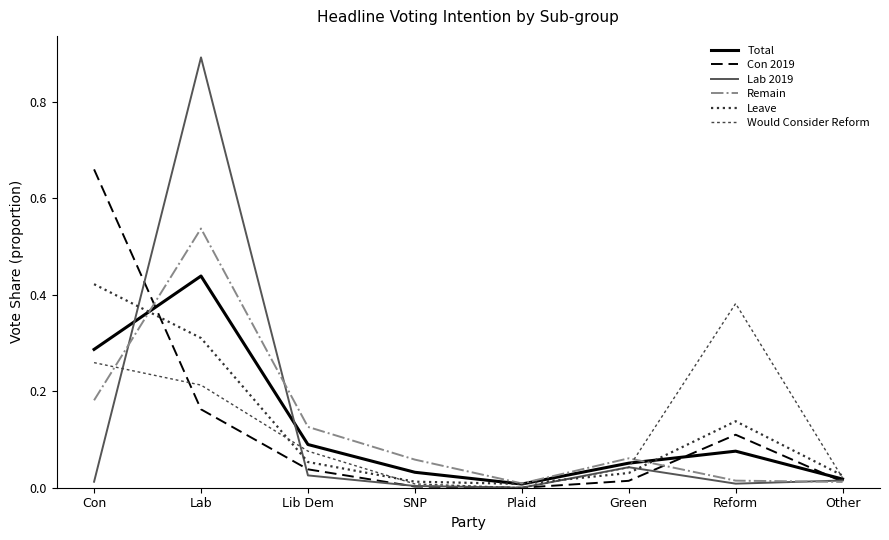

Does the chart have visible grid lines?

No